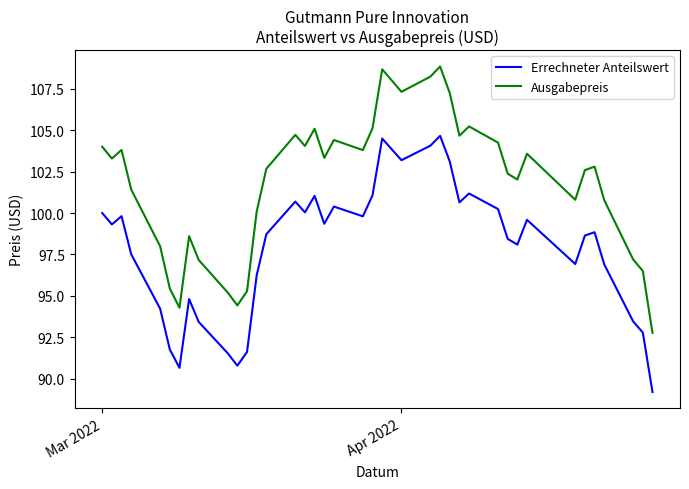

What is the smallest value displayed?

89.2